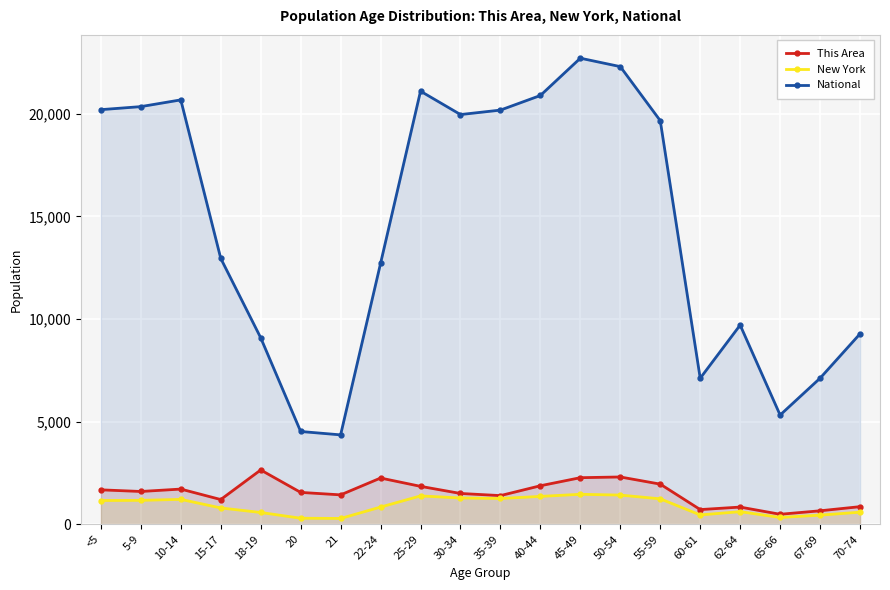

Which has a higher value, 15-17 or 70-74?

15-17